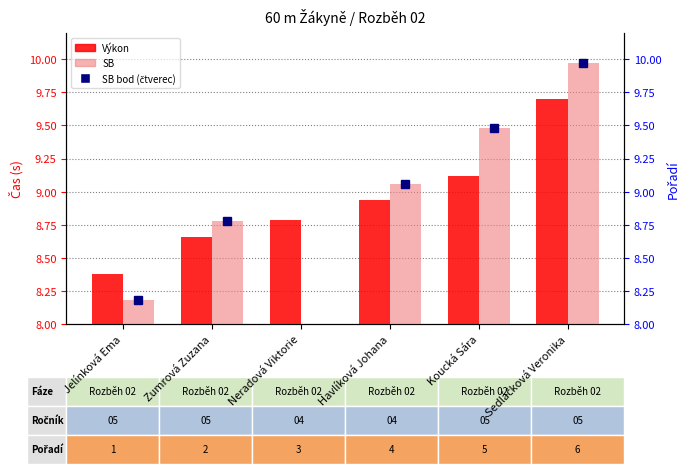

Rank the series by their maximum value, from lowest to highest.

Výkon, SB